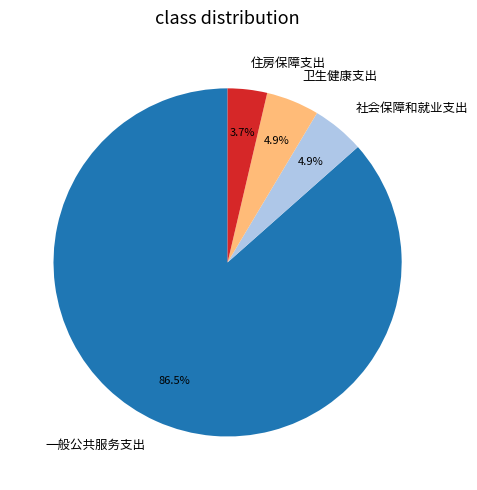

Count the number of slices in the pie.

4